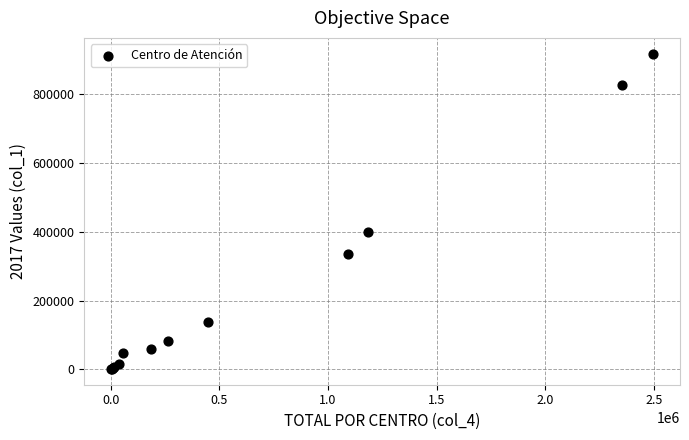

What Y value in the scatter plot is closest to 459463?

400045.8